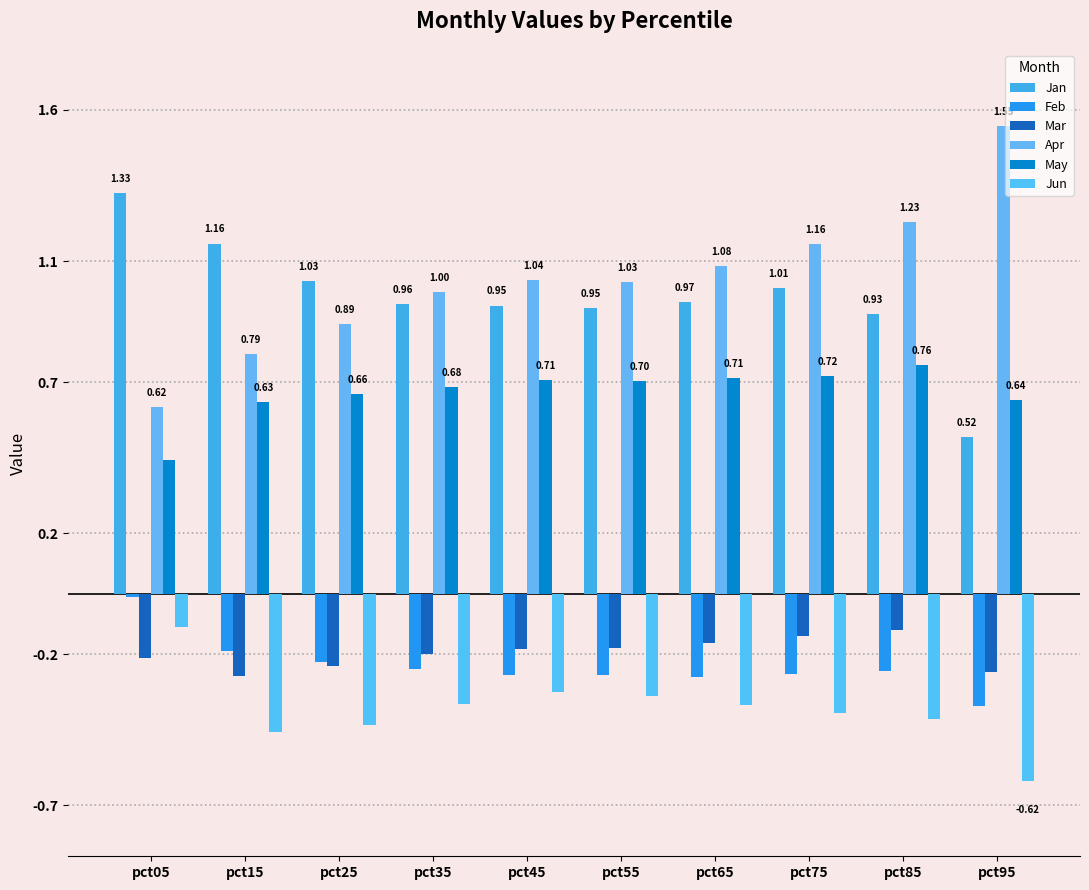

What value does the May series have at pct35?

0.7